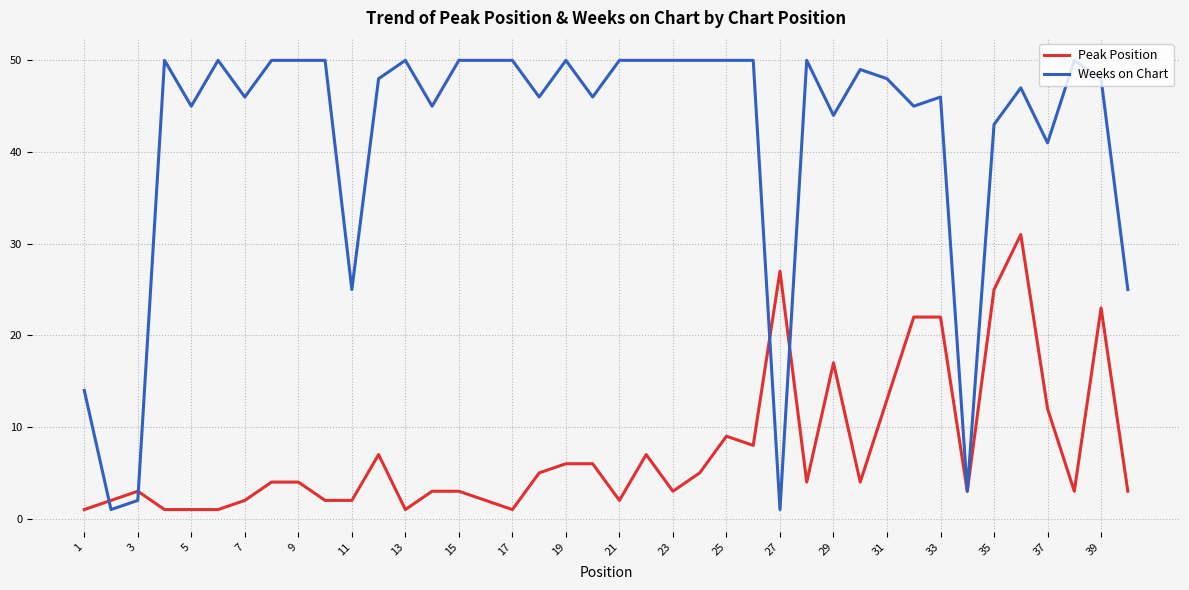

Which series has the largest total across all categories?

Weeks on Chart